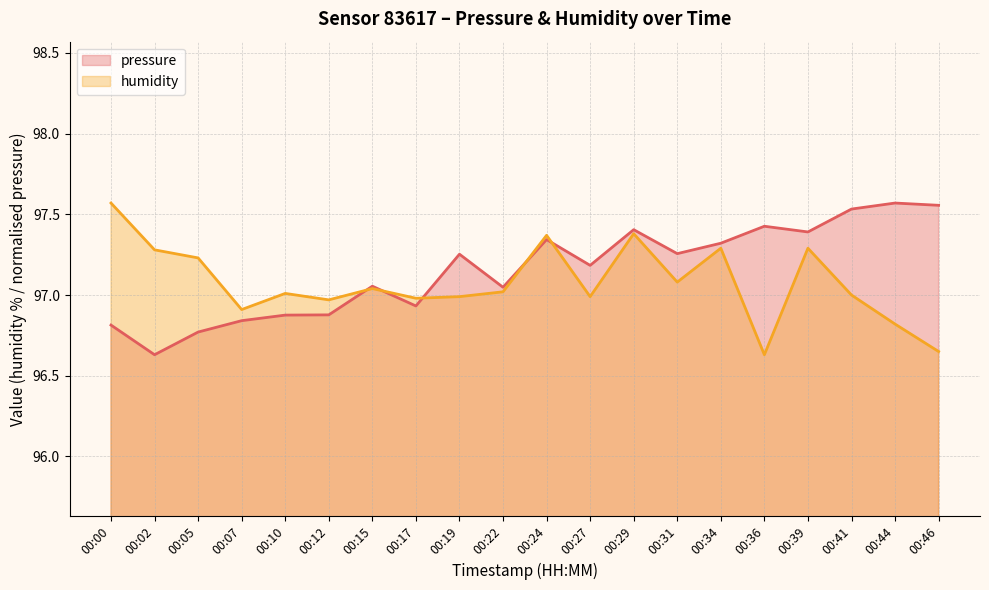

True or false: pressure has more than 2 interior local peaks.

True